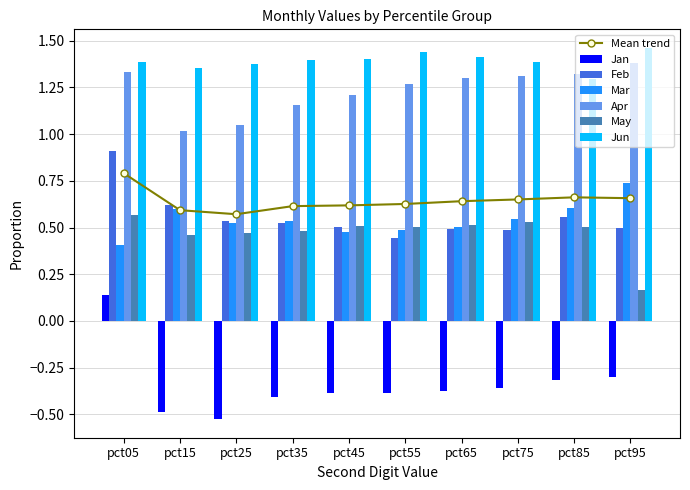

The value of Jan at pct95 is -0.3. True or false?

True